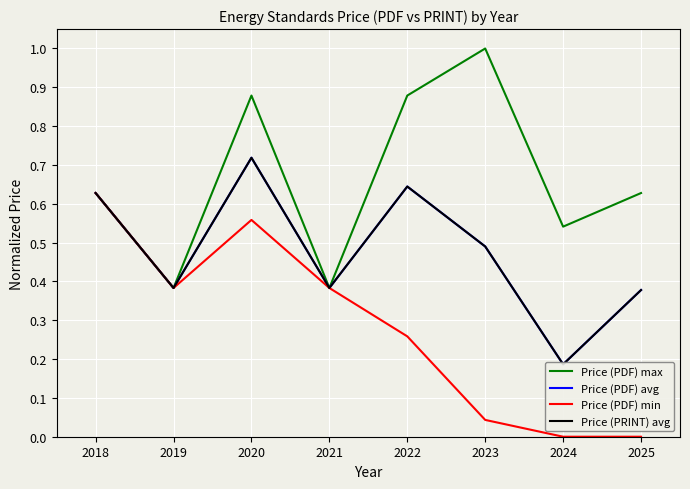

Read the Price (PDF) min value at 2022.

0.3